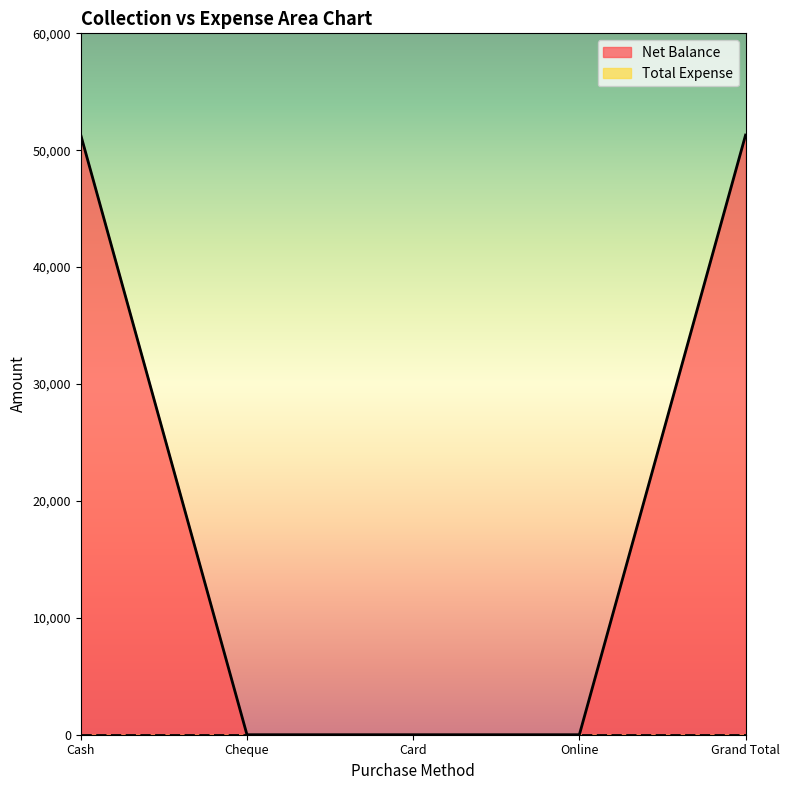

What is the difference between the maximum and minimum values?

51297